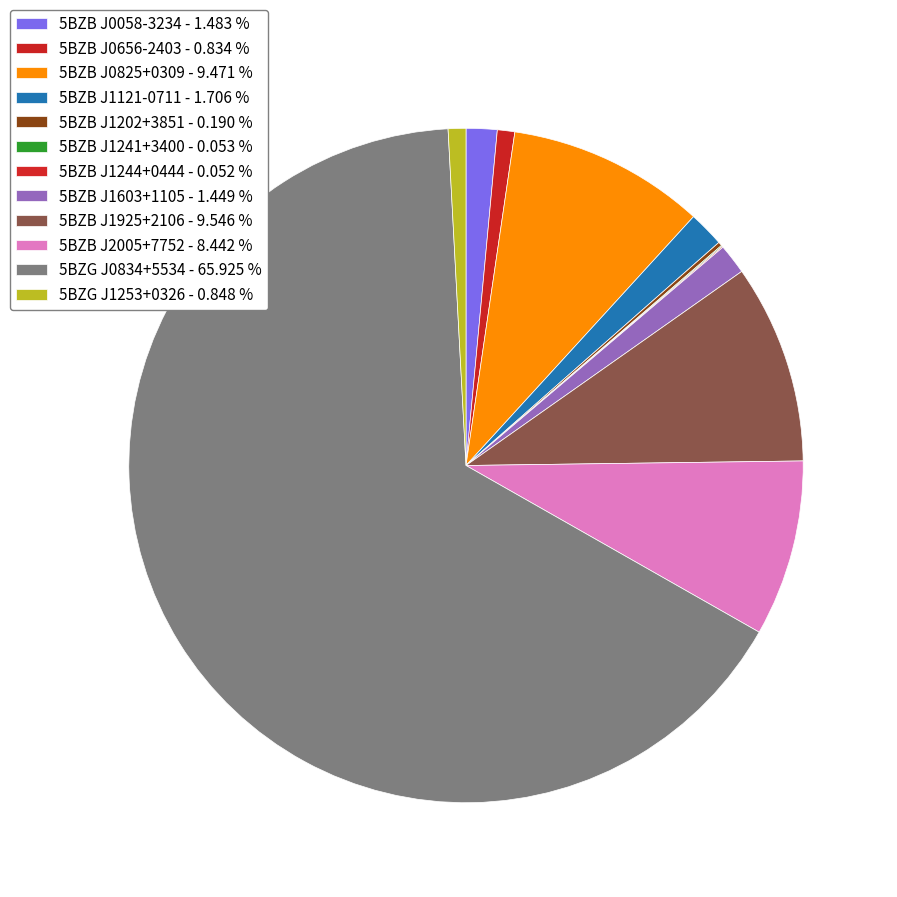

Count the number of slices in the pie.

12